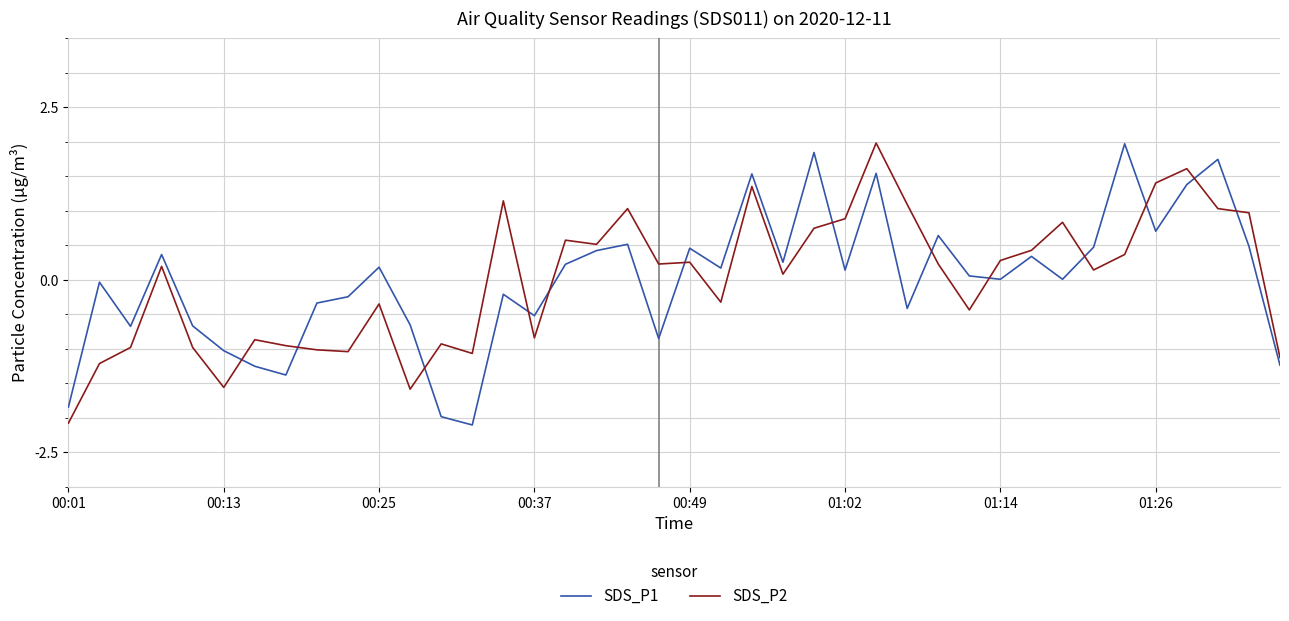

What is the smallest value displayed?

-2.1